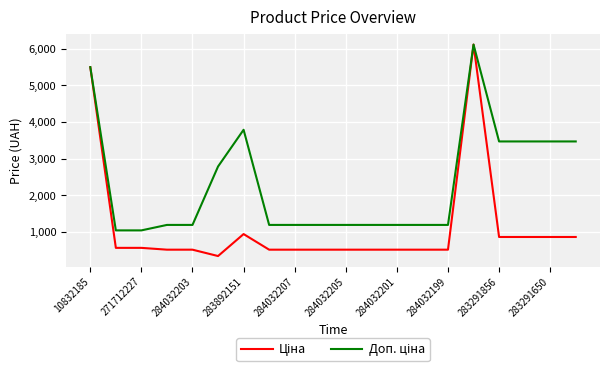

What is the maximum value shown in the chart?

6112.5